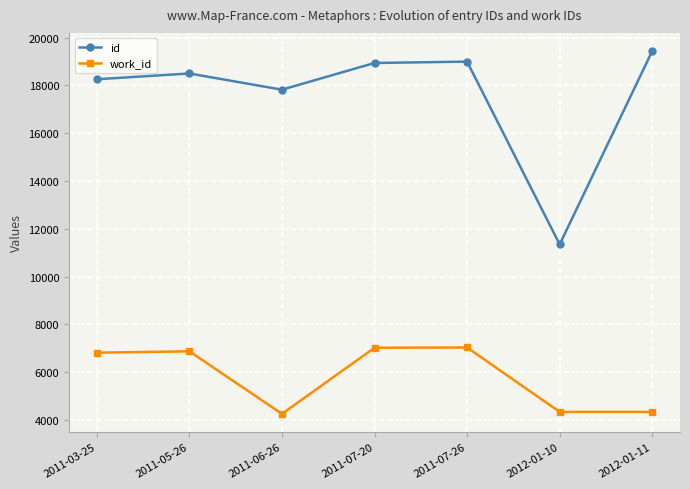

Which series has the largest range (max minus min)?

id